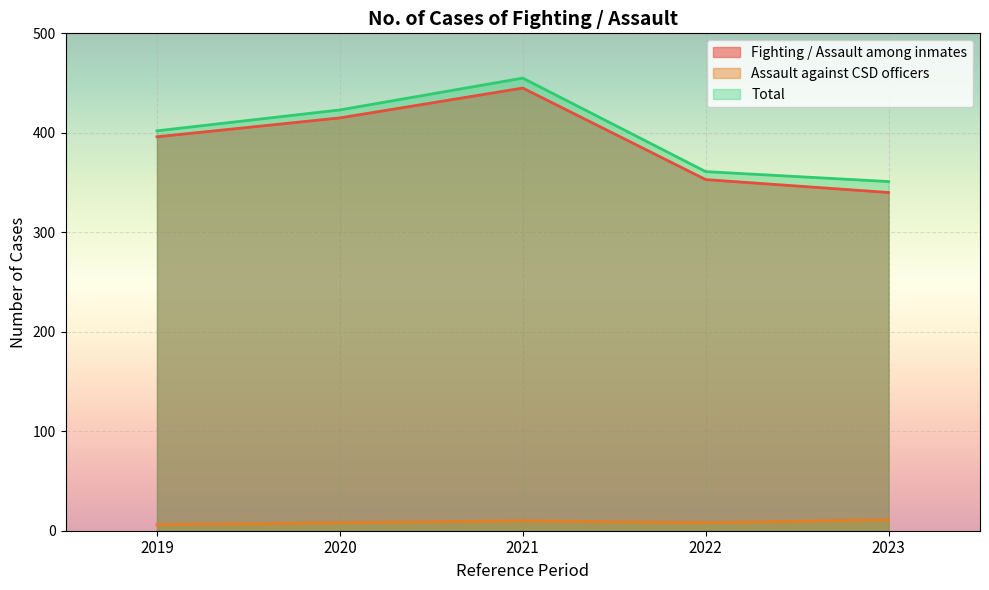

True or false: Fighting / Assault among inmates has more than 2 points higher than both neighbors.

False